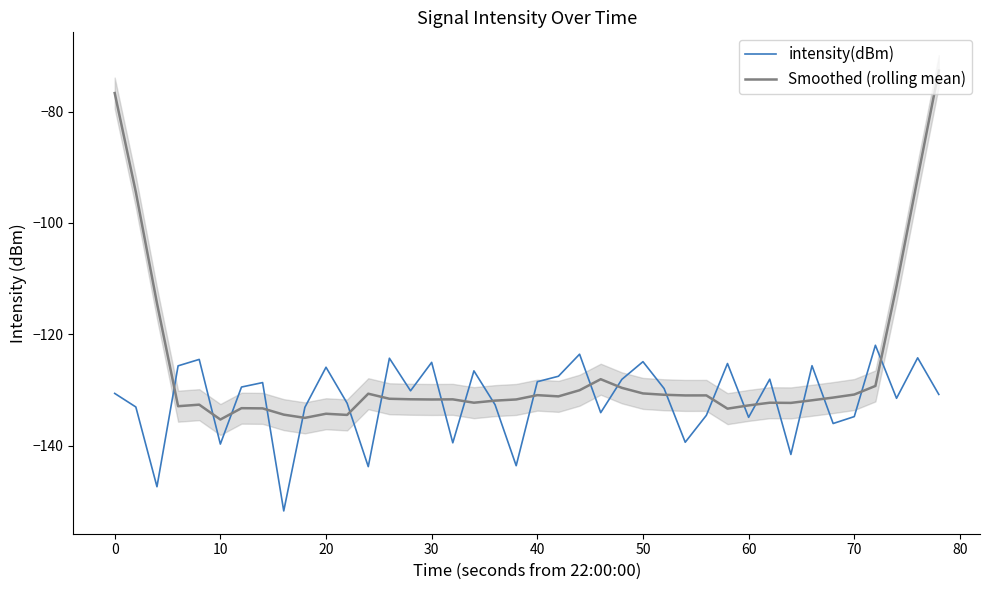

What is the difference between the maximum and minimum values in the intensity(dBm) series?

29.8